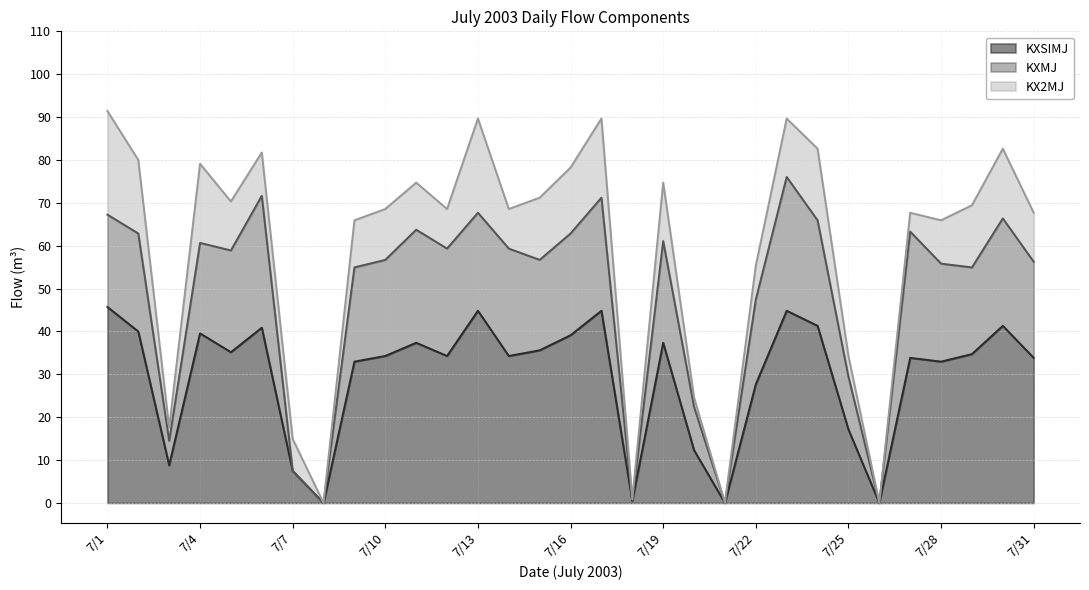

What is the maximum value for KXSIMJ?

45.7